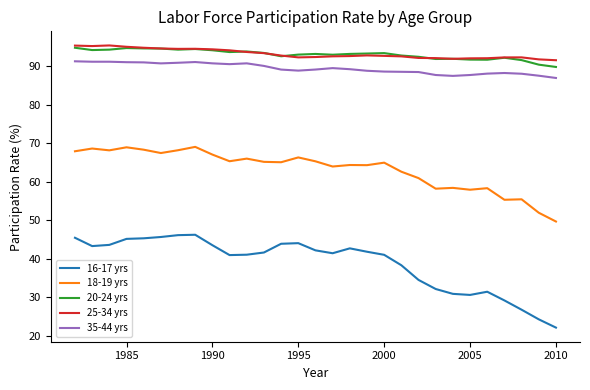

Is this an area chart (filled region under the line)?

No